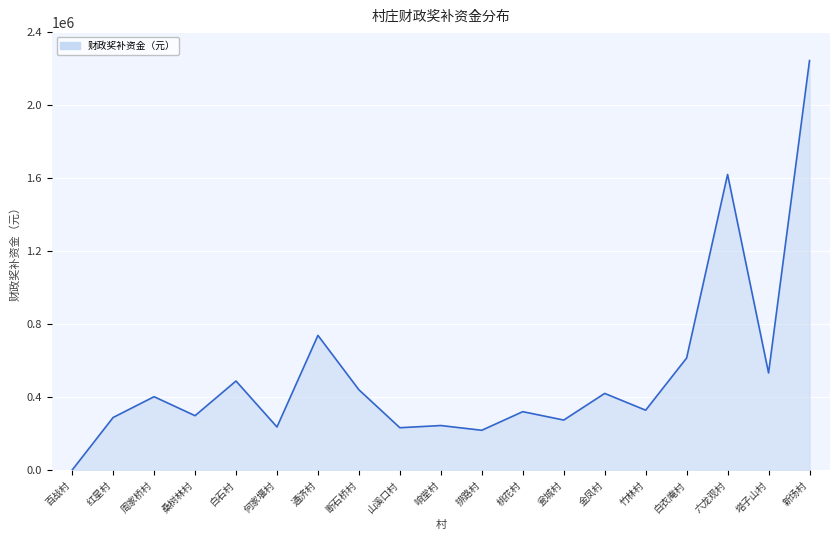

Which has a higher value, 白衣庵村 or 桑树林村?

白衣庵村